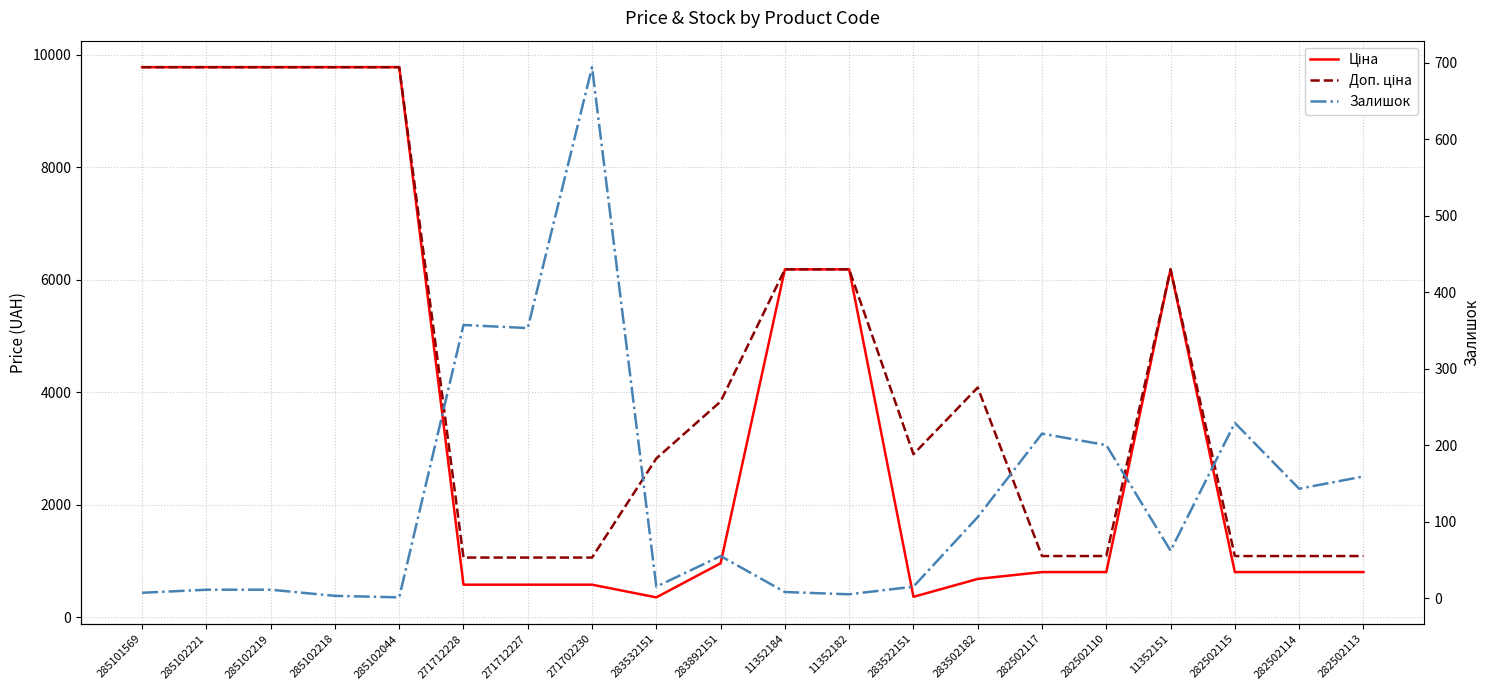

List the series in order of their peak value, lowest first.

Залишок, Ціна, Доп. ціна